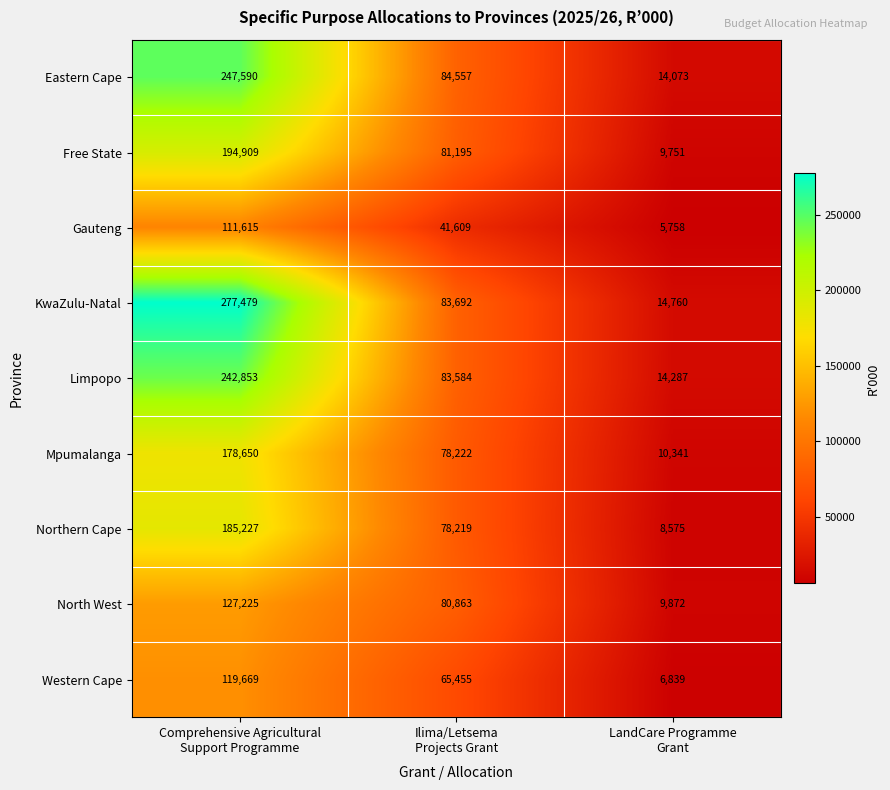

How many Limpopo values are between 14287 and 242853?

3